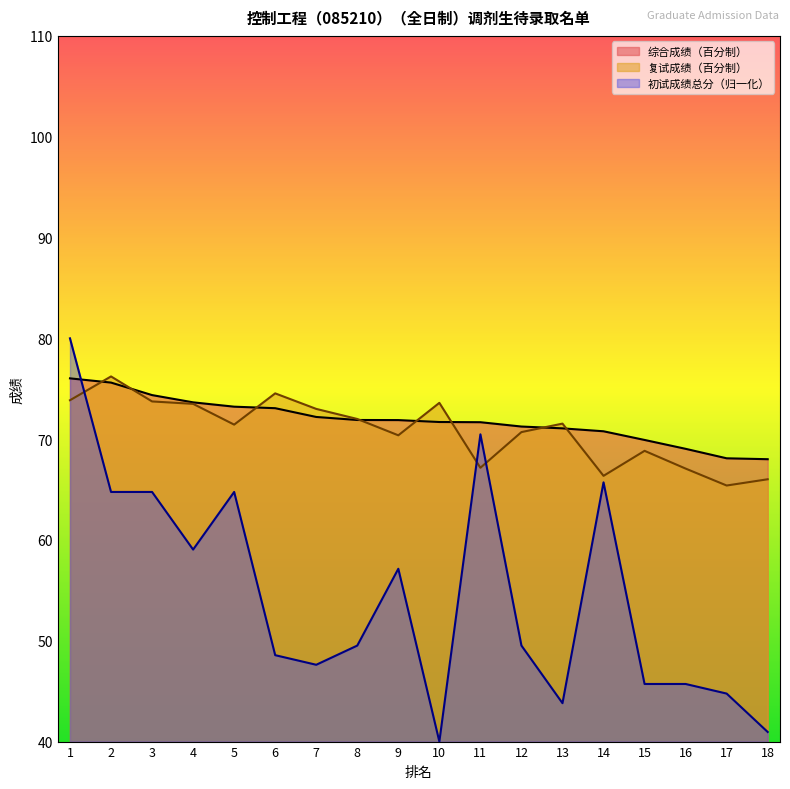

Which series has the largest total across all categories?

综合成绩（百分制）